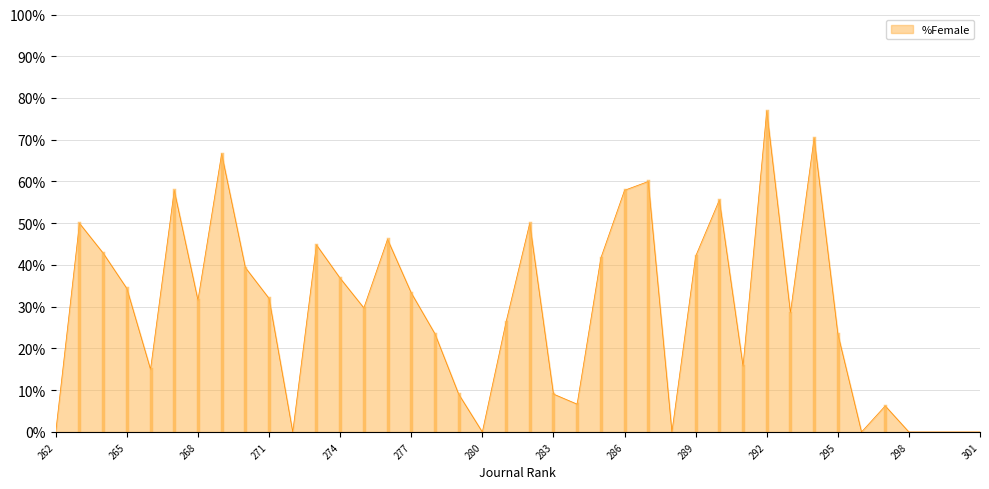

True or false: there are more than 2 points higher than both neighbors.

True